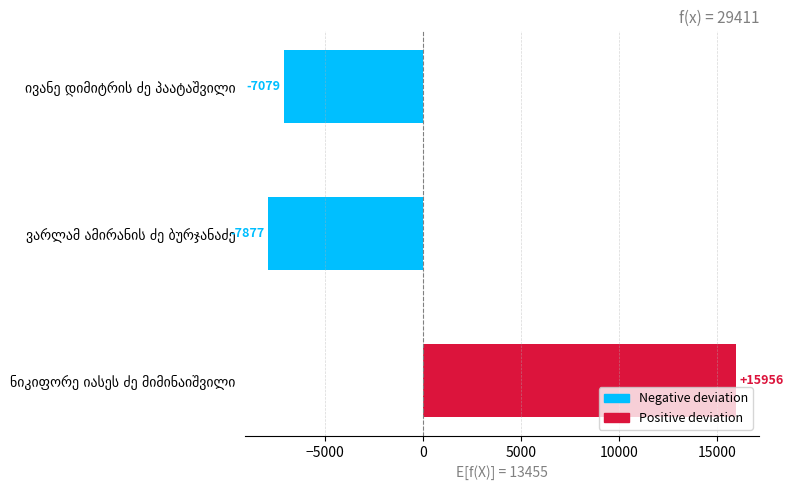

What is the difference between the maximum and minimum values?

23833